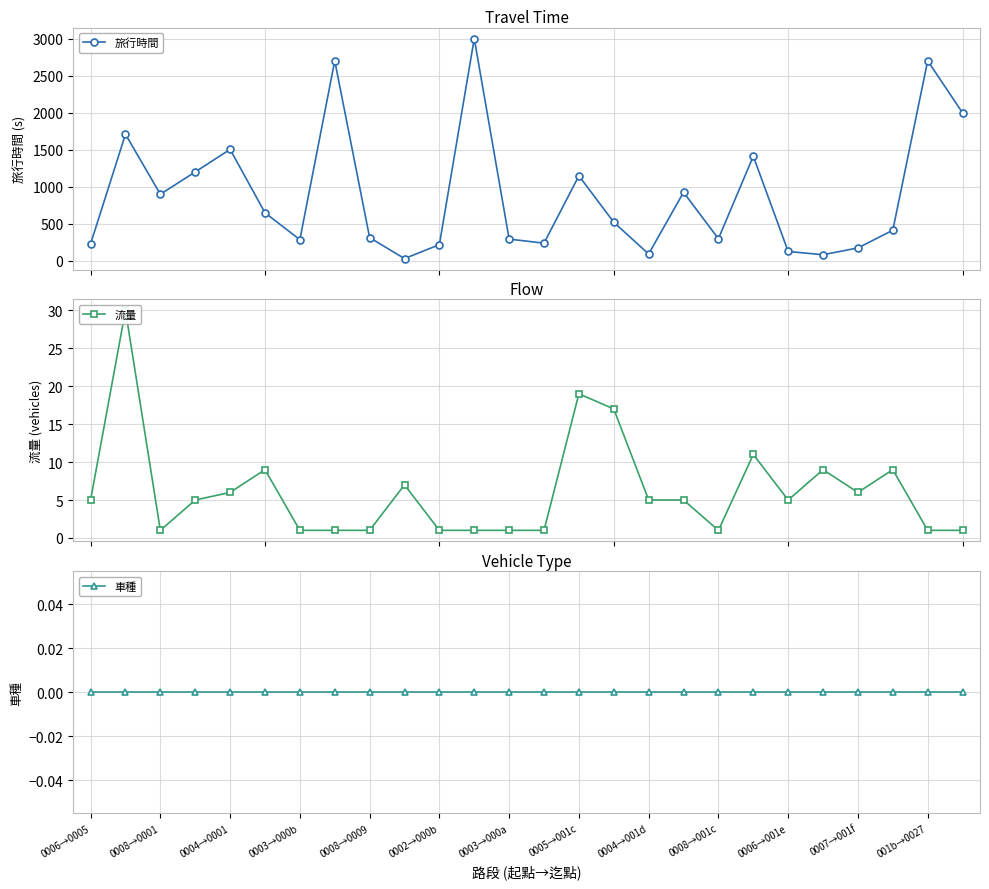

True or false: 旅行時間 has more than 1 points higher than both neighbors.

True